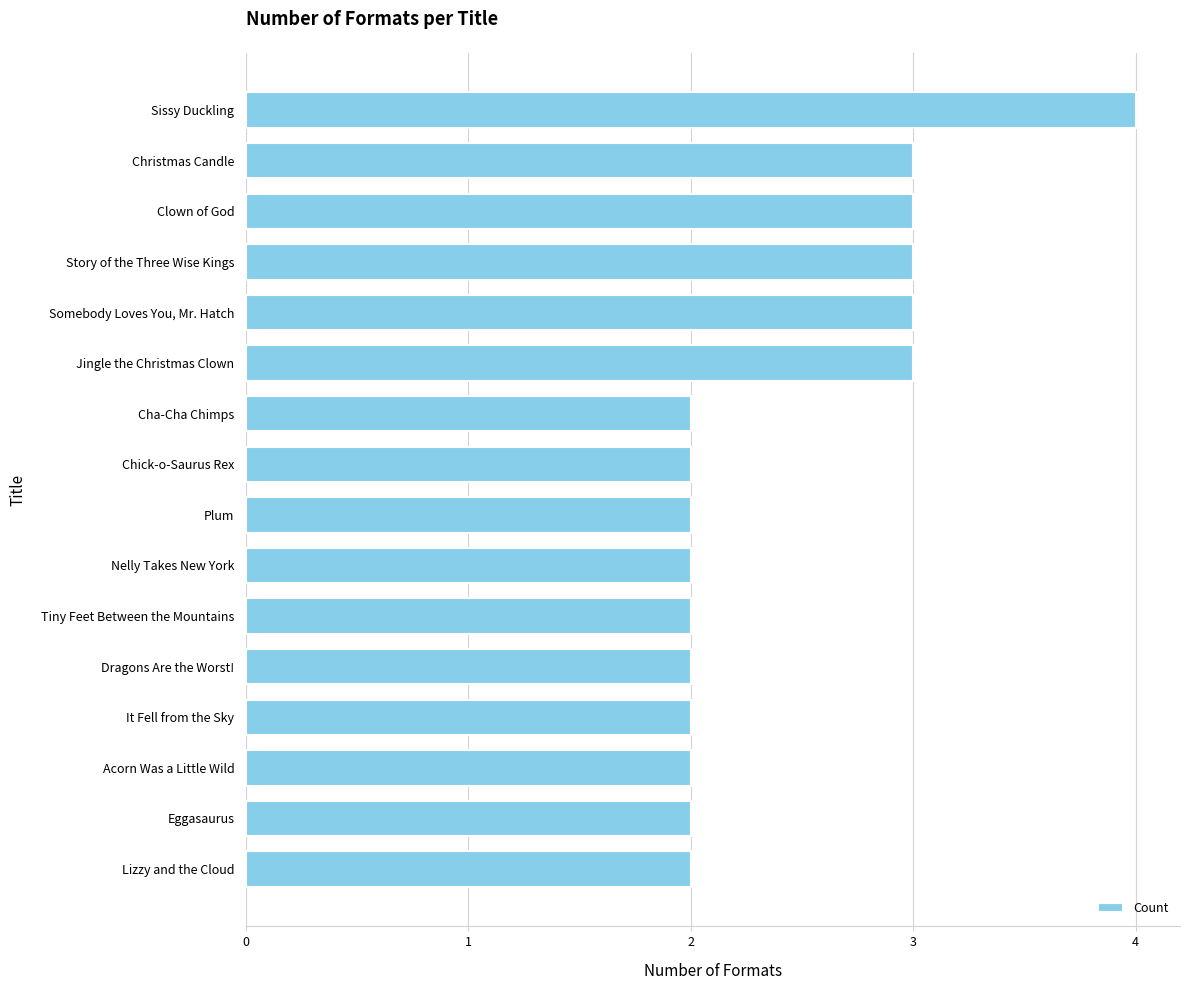

Reading top to bottom, transcribe all the data shown in this chart.

4	3	3	3	3	3	2	2	2	2	2	2	2	2	2	2